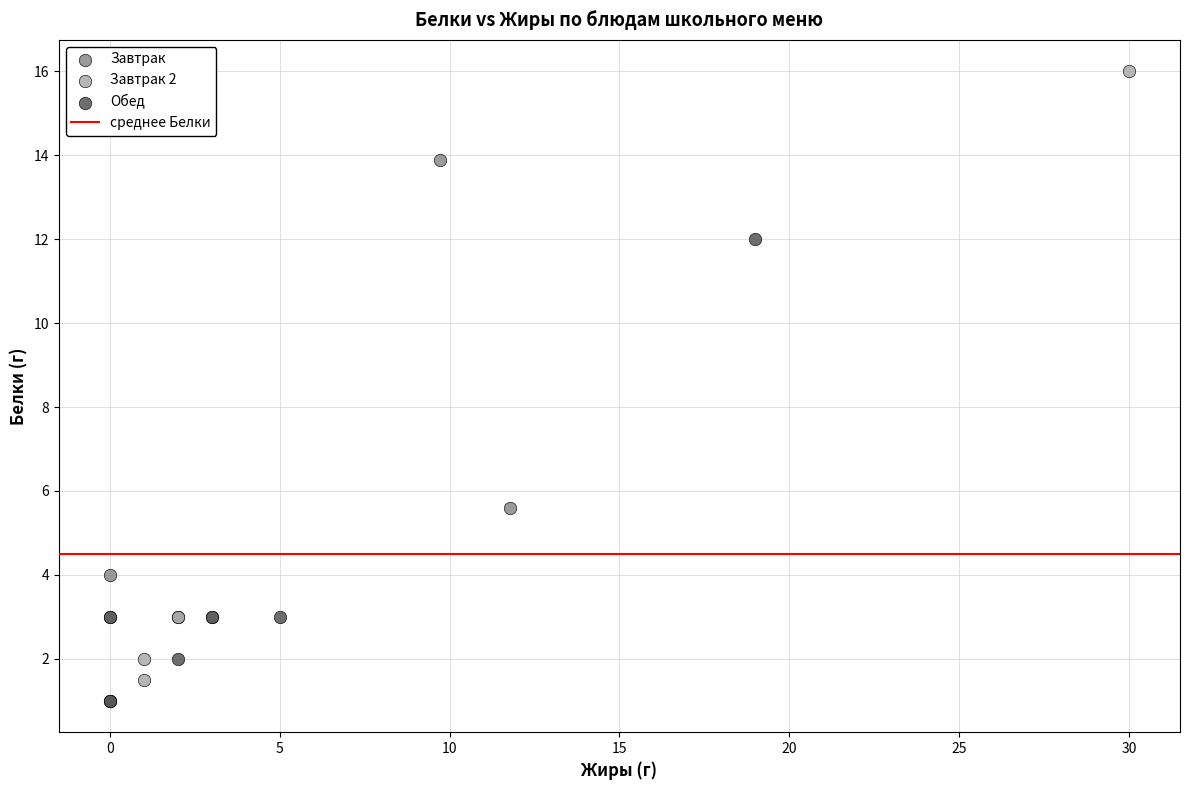

Which series has the largest Y range (max minus min)?

Завтрак 2